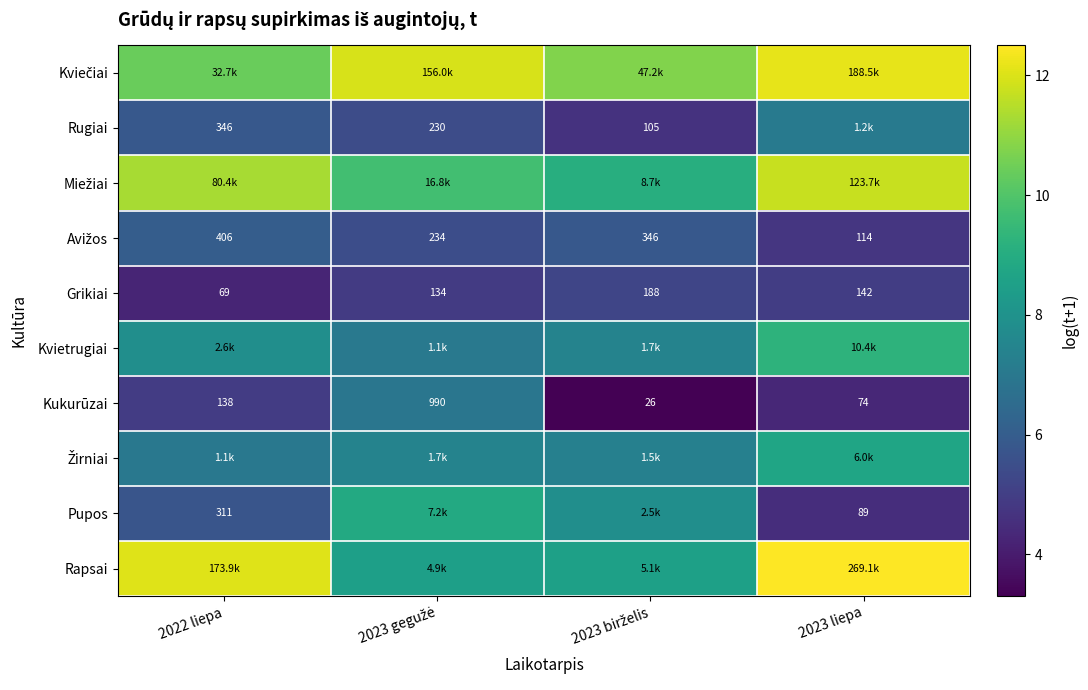

What is the difference between the highest and lowest values at 2023 birželis?

7.5